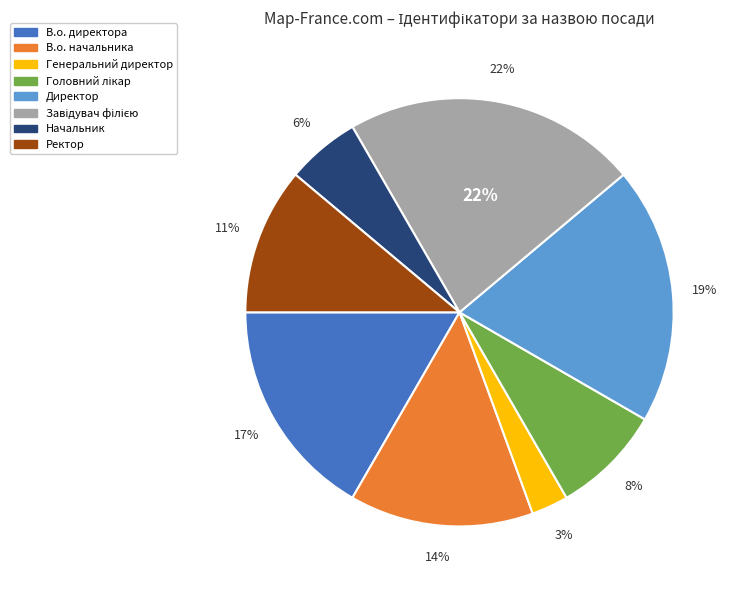

Do Генеральний директор and В.о. директора together represent more than half of the pie?

No